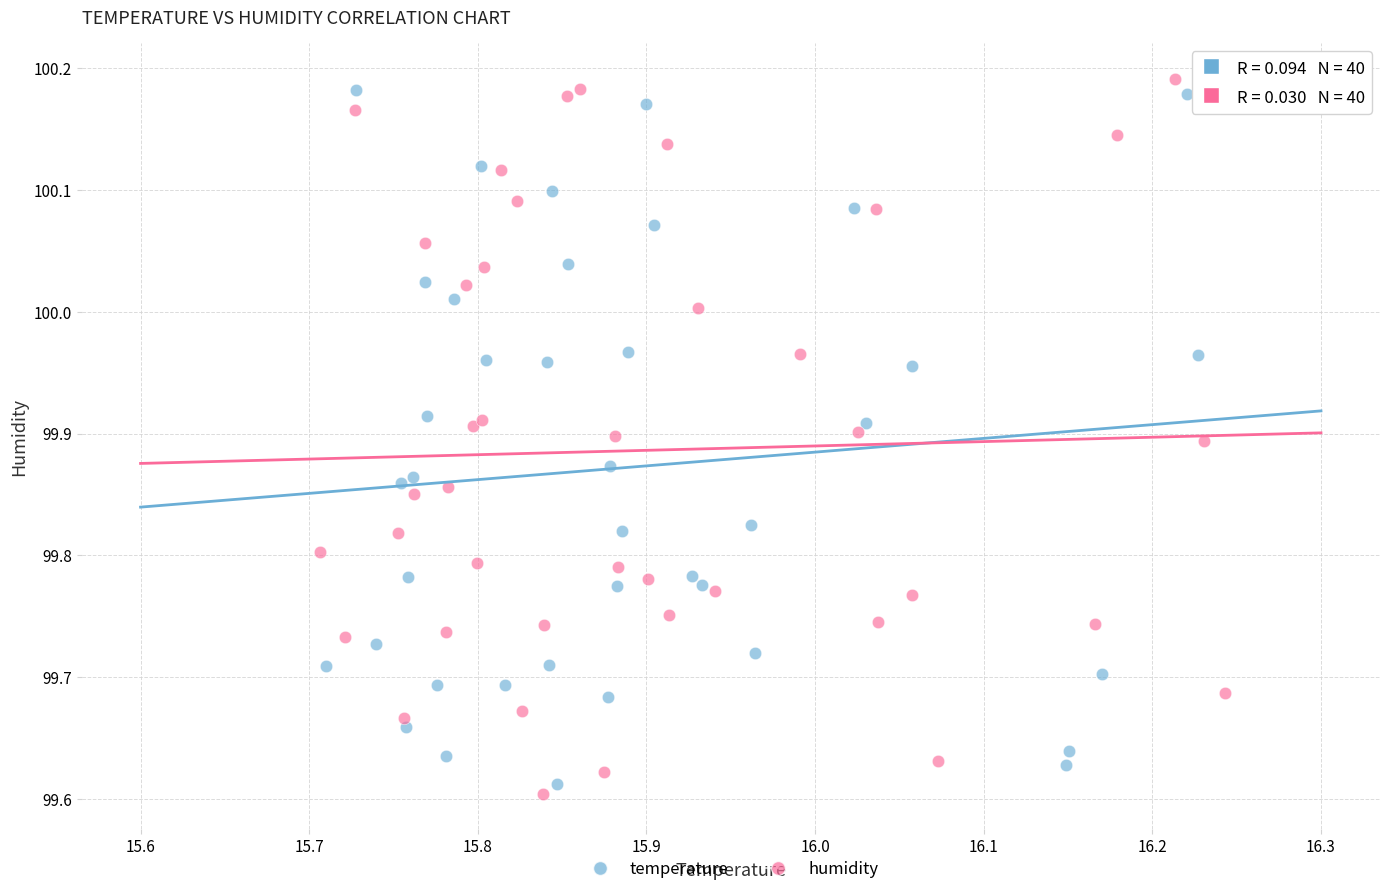

Which series reaches the maximum Y coordinate?

humidity